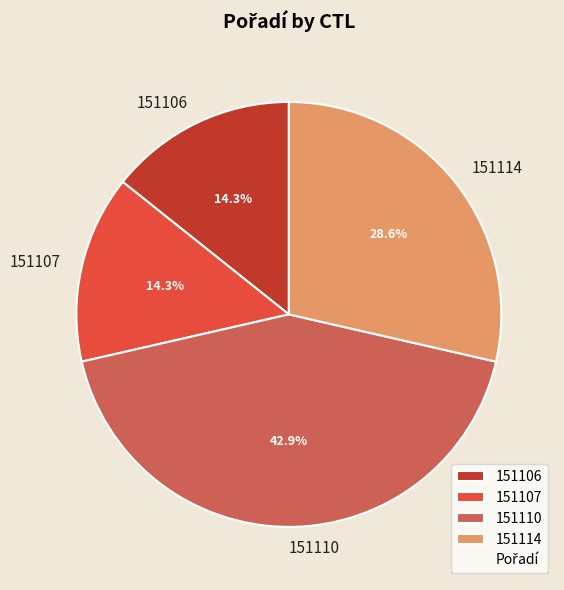

True or false: 151110 accounts for 43% of the total.

True